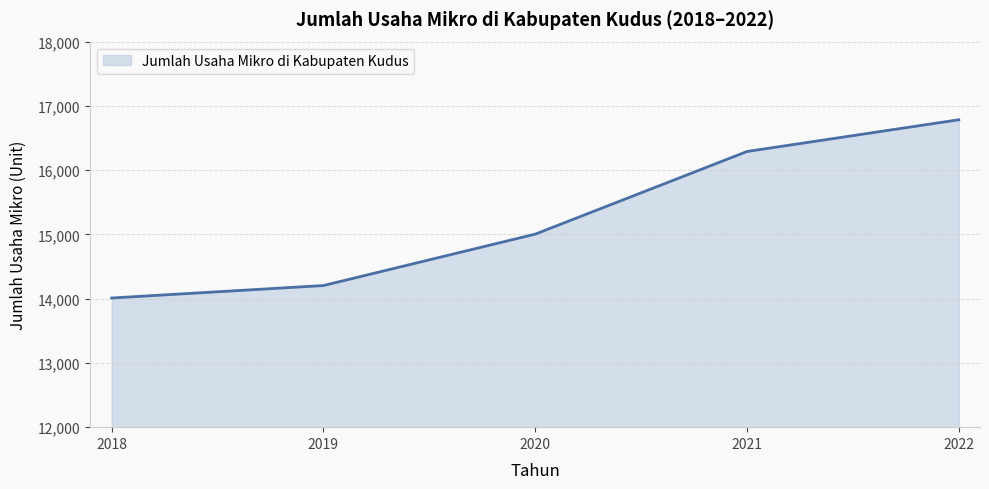

Where is the data nearest to the value 15397?

2020